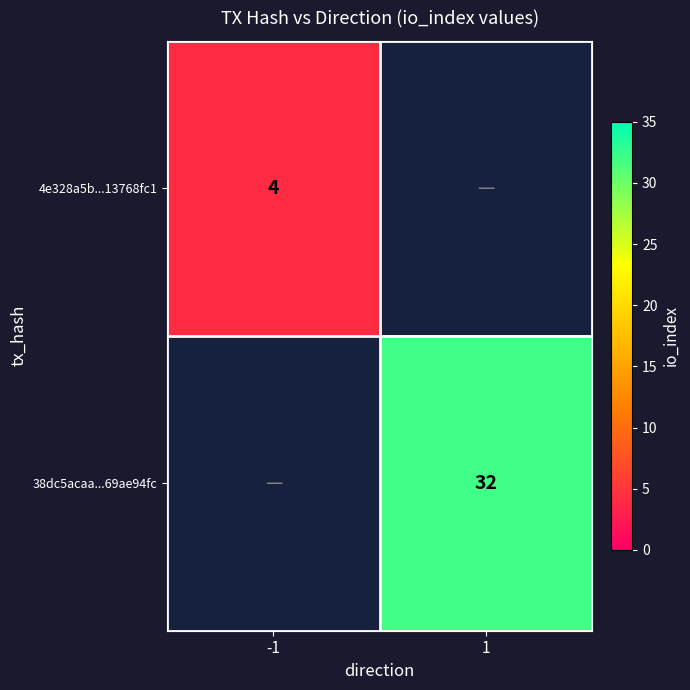

True or false: 38dc5acaa...69ae94fc has a value of 32 at 1.

True